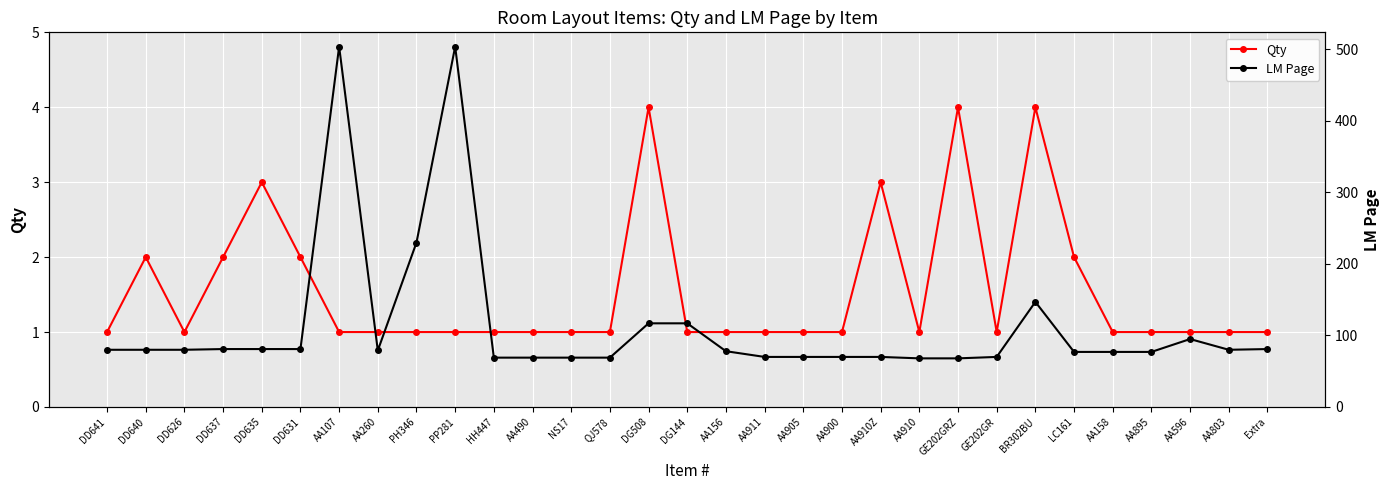

Where is the first local maximum for Qty?

DD640